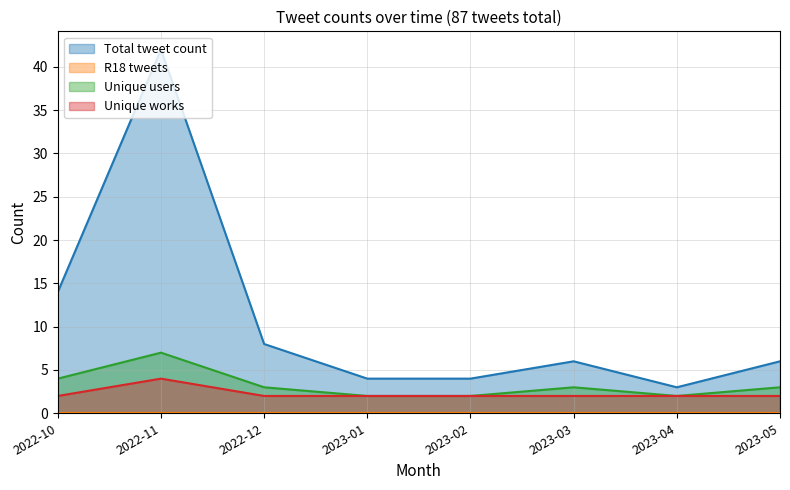

Where is Total tweet count nearest to the value 22?

2022-10